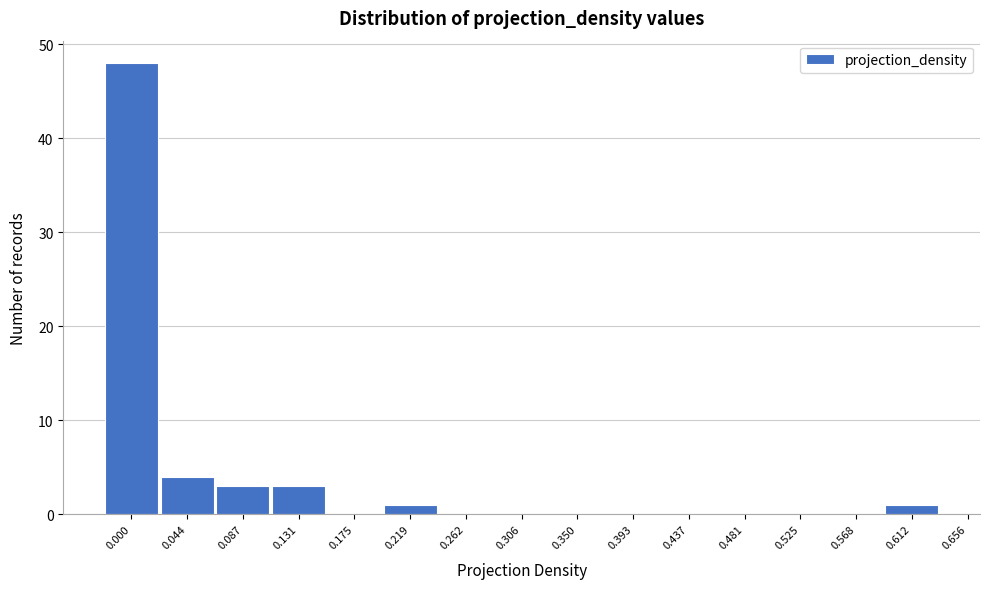

Reading left to right, transcribe all the data shown in this chart.

0.000=48	0.044=4	0.087=3	0.131=3	0.175=0	0.219=1	0.262=0	0.306=0	0.350=0	0.393=0	0.437=0	0.481=0	0.525=0	0.568=0	0.612=1